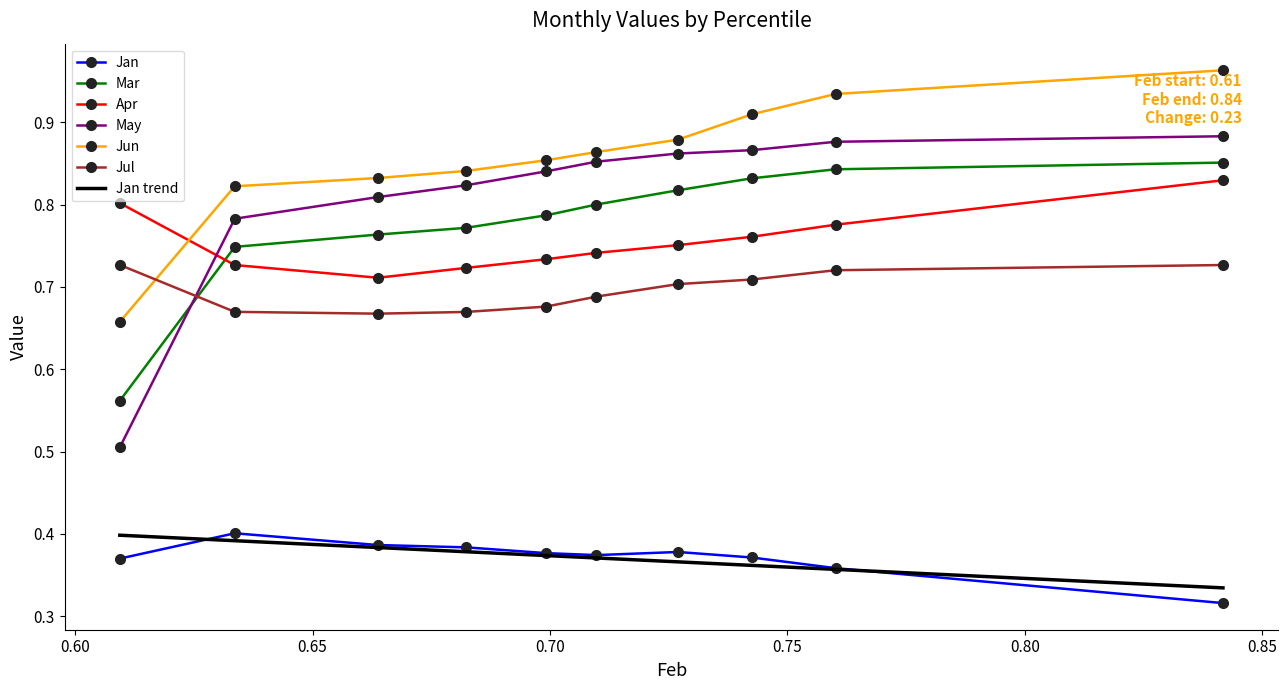

Which series has the largest total across all categories?

Jun